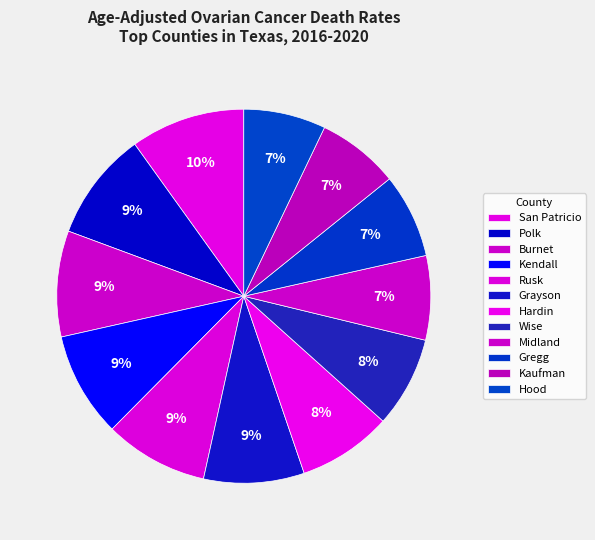

Is it true that Hood is 2% of the pie?

False